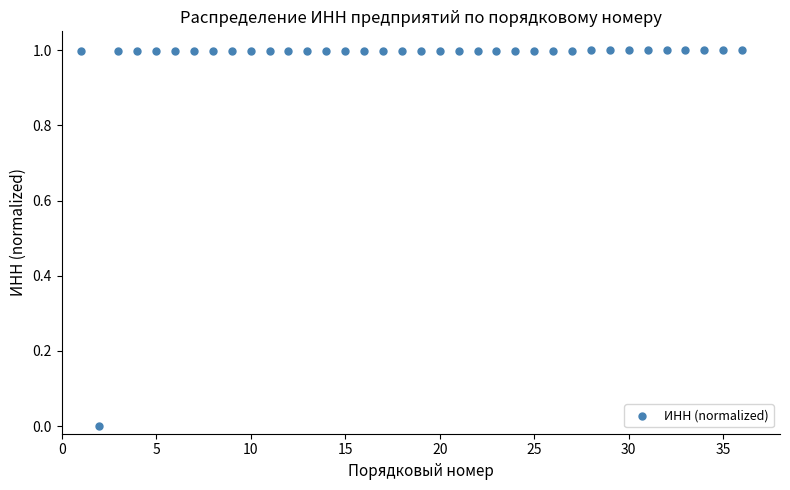

What is the range of Y values (max minus min)?

1.0